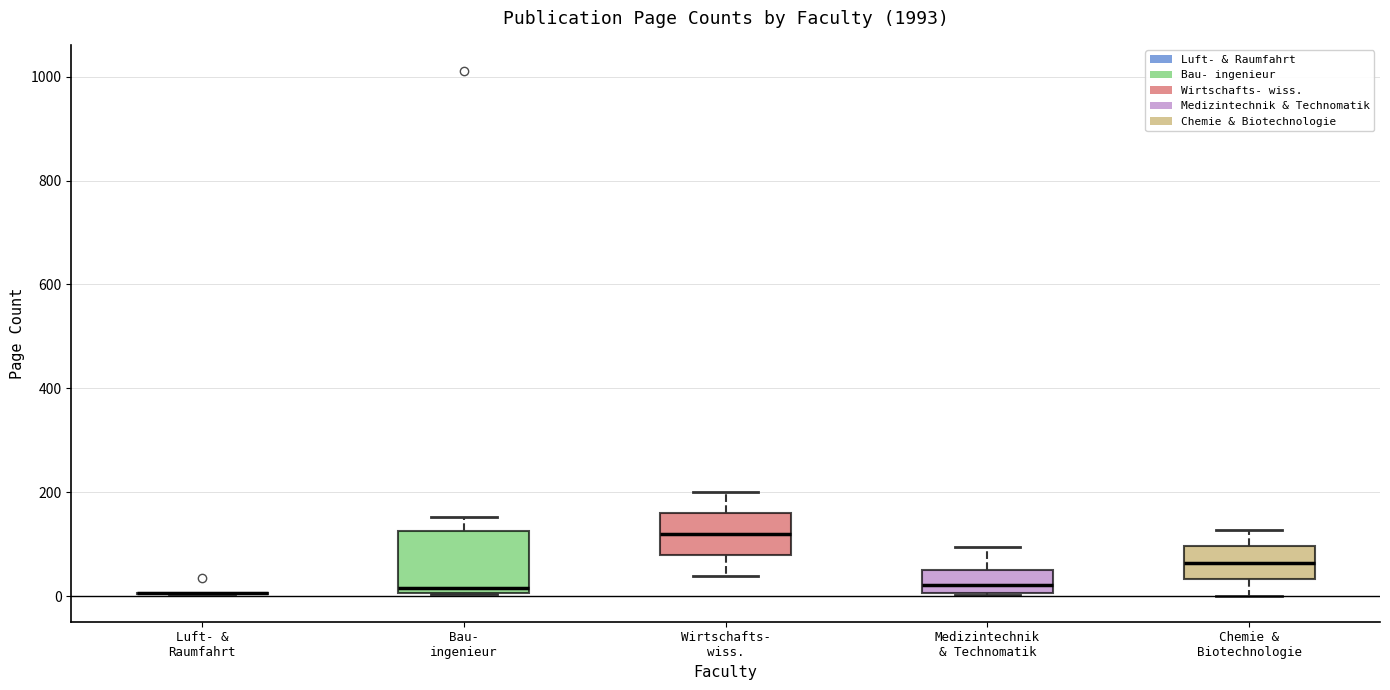

Reading left to right, transcribe this box plot: for each box, give where its median line is, the range the box spans, and where its two whiskers end, as read against the y-axis. The values are not printed on the chart, so give them approximately, as read against the axis.

Luft- & Raumfahrt: box collapsed to a line at 0, whiskers 0 to 0
Bau- ingenieur: median 20, box 0 to 120, whiskers 0 to 160
Wirtschafts- wiss.: median 120, box 80 to 160, whiskers 40 to 200
Medizintechnik & Technomatik: median 20, box 0 to 40, whiskers 0 to 100
Chemie & Biotechnologie: median 60, box 40 to 100, whiskers 0 to 120